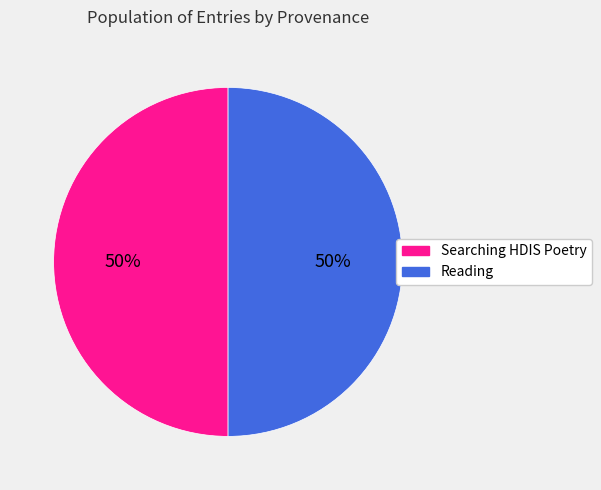

To the nearest percent, what is the combined percentage of Reading and Searching HDIS Poetry?

100%